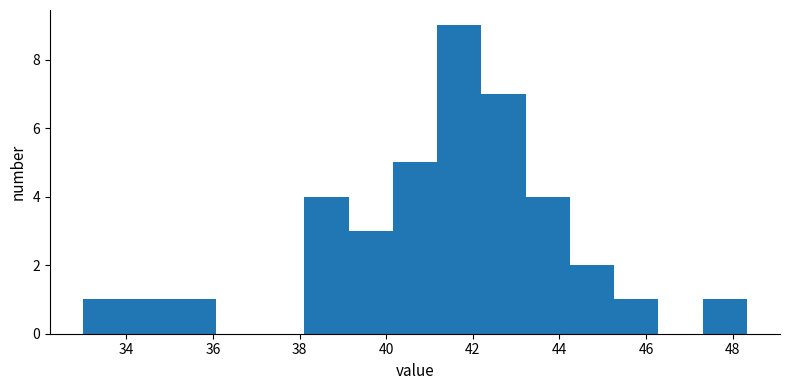

Over which range of the x-axis is the bar tallest?

41.2 to 42.2